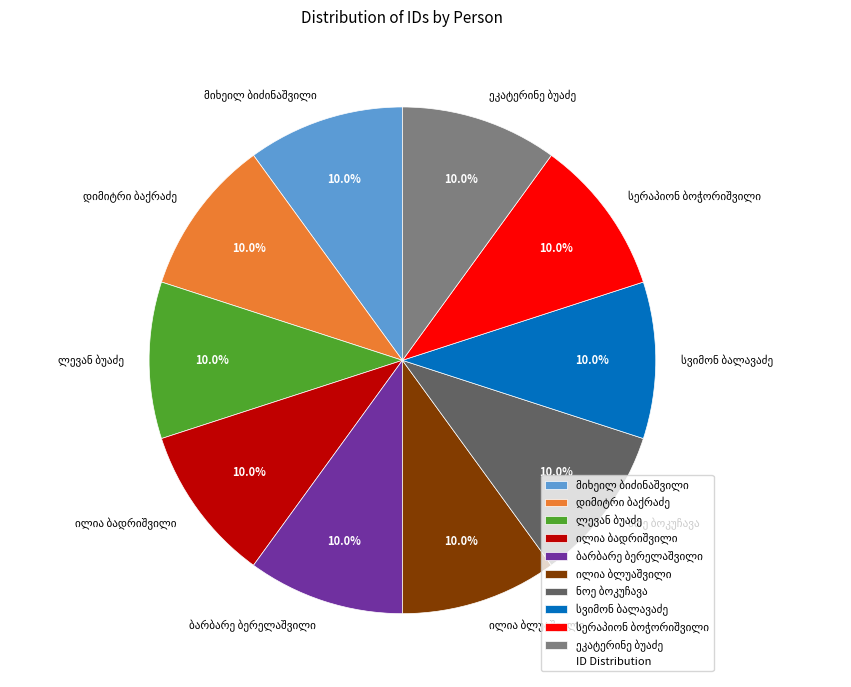

Is there a majority slice in this chart?

No